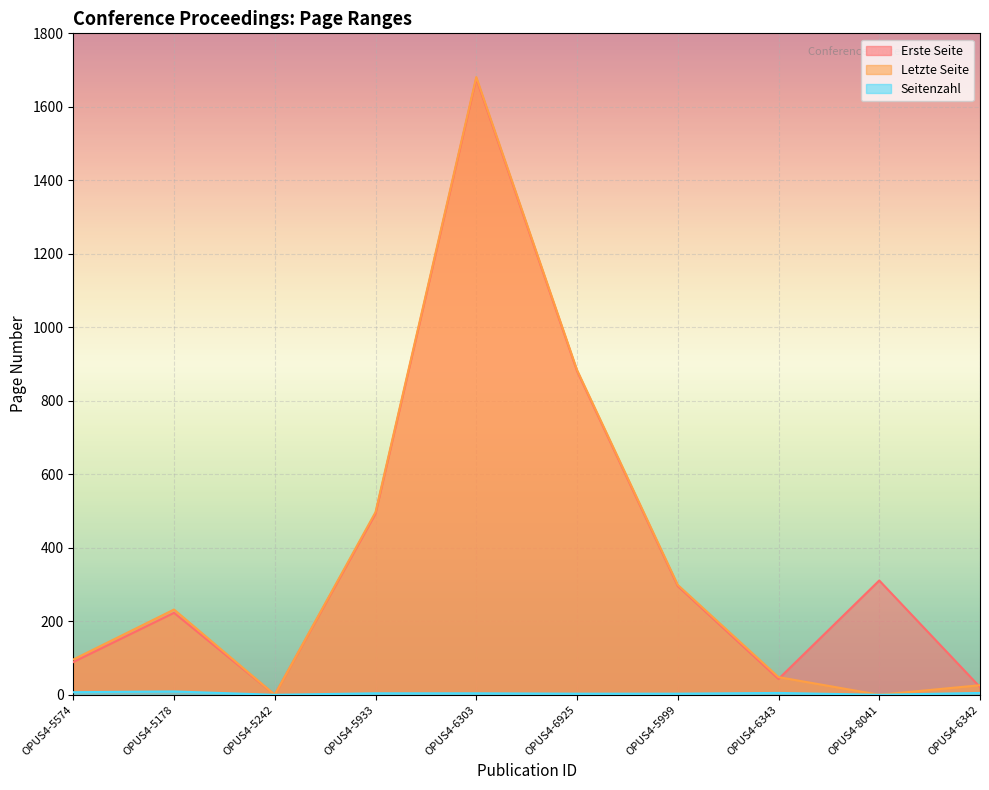

Which series changed the most between OPUS4-6343 and OPUS4-6342?

Erste Seite